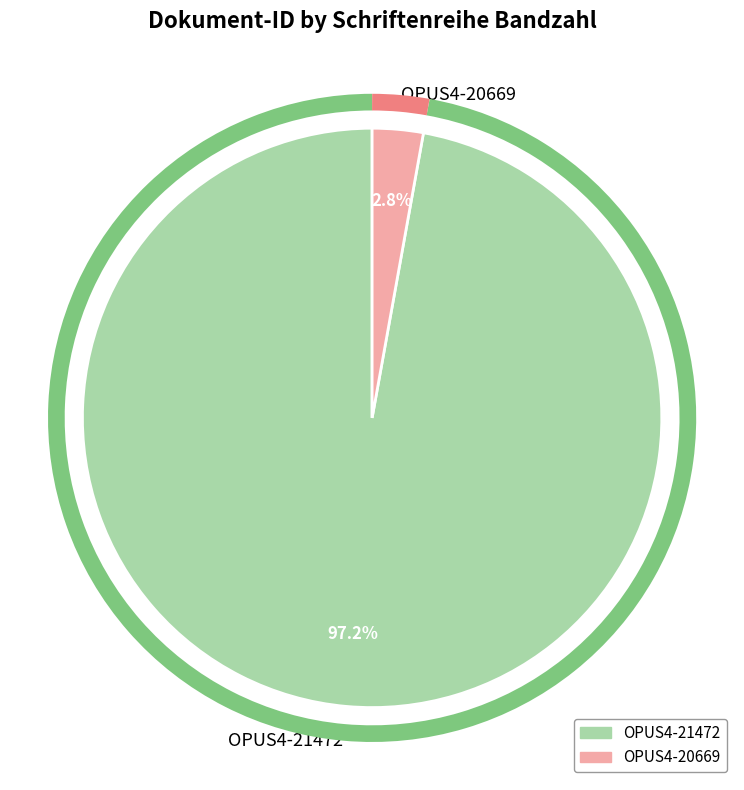

Is the sum of OPUS4-21472 and OPUS4-20669 greater than half?

Yes